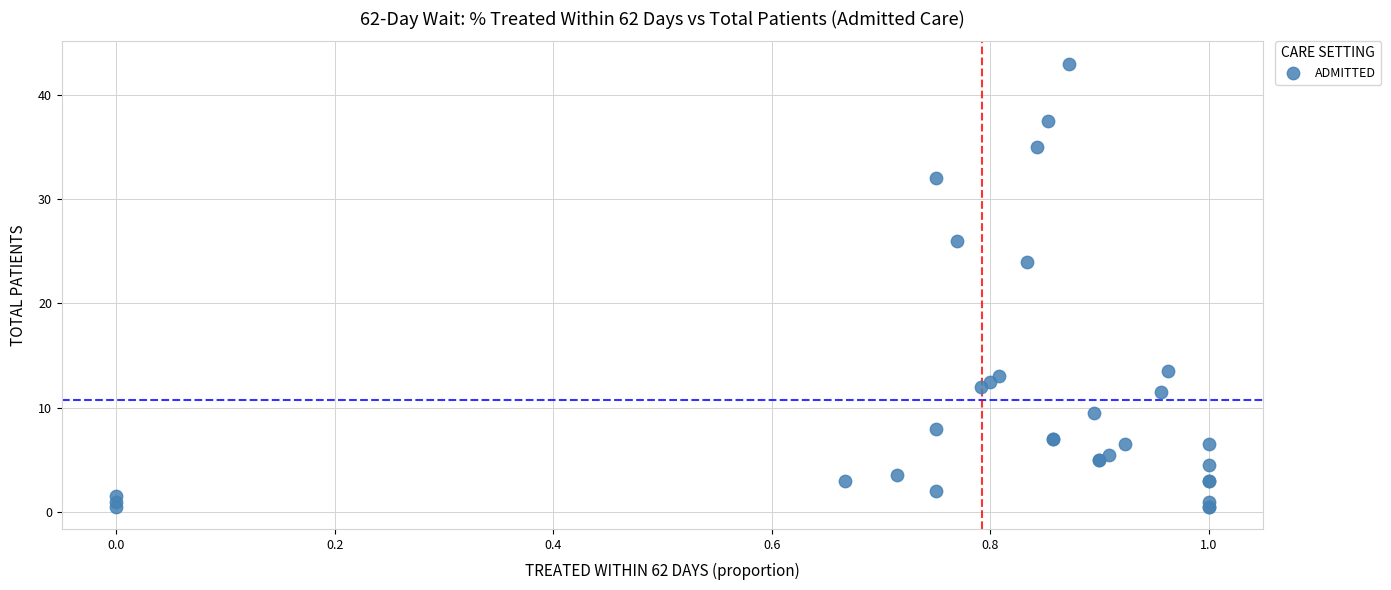

What Y value in the scatter plot is closest to 21?

24.0